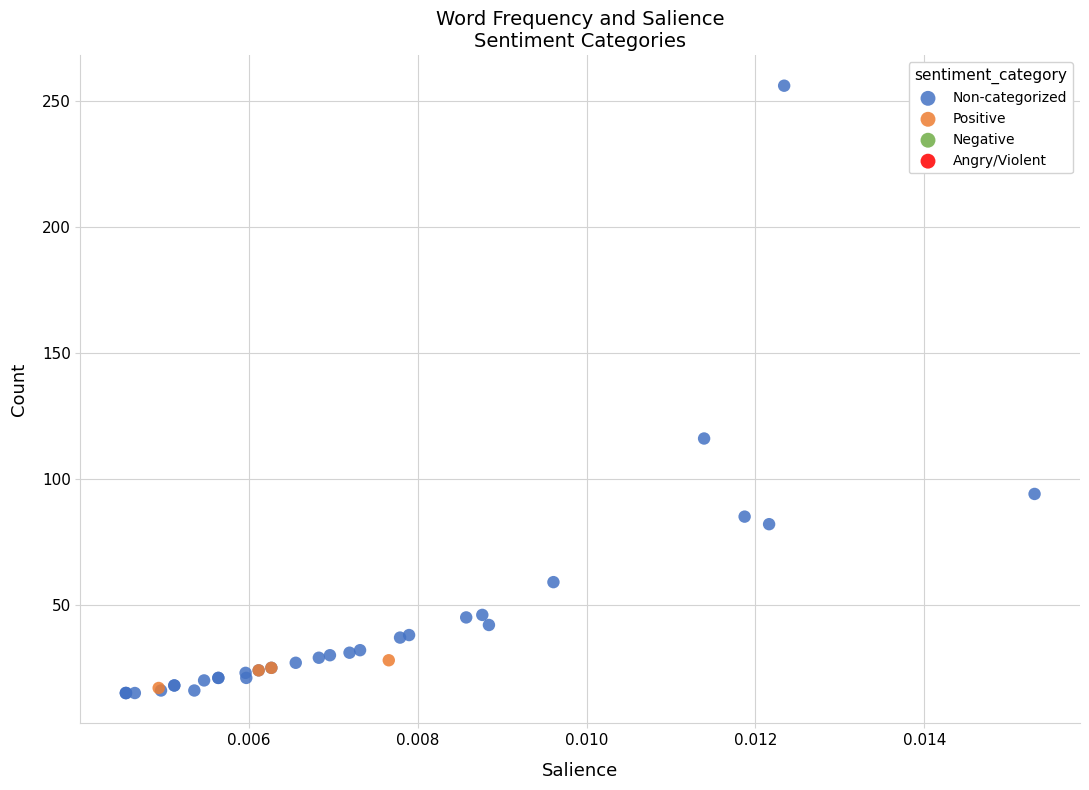

Which series contains the highest Y value?

Non-categorized